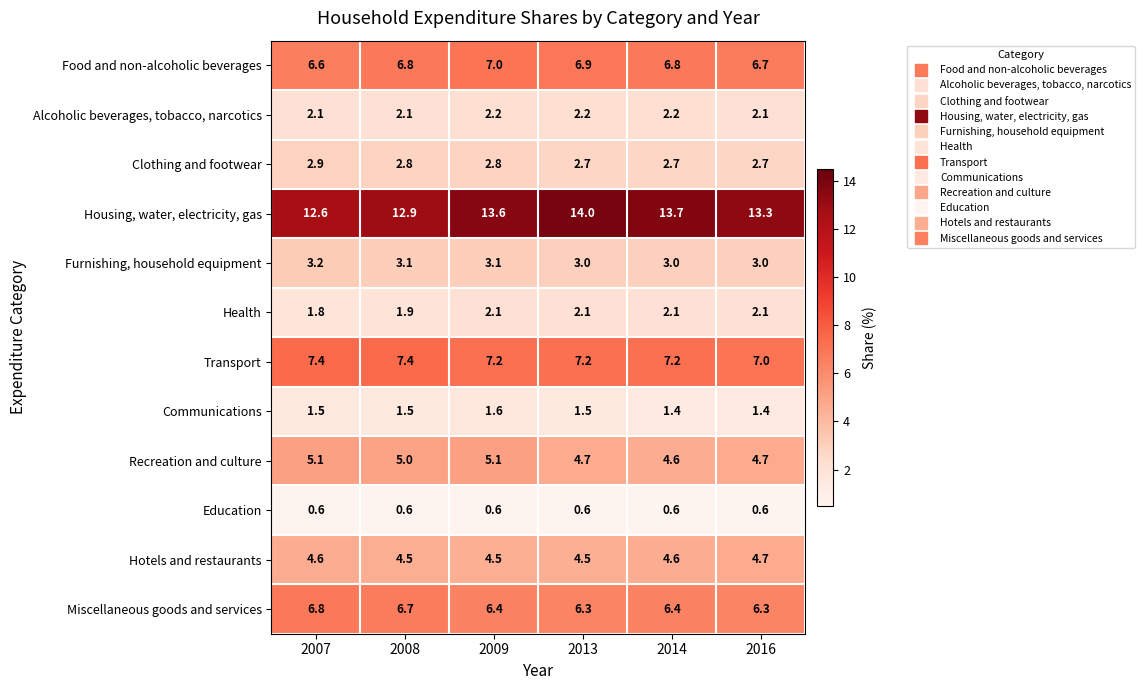

At which label does Health first exceed 2?

2009